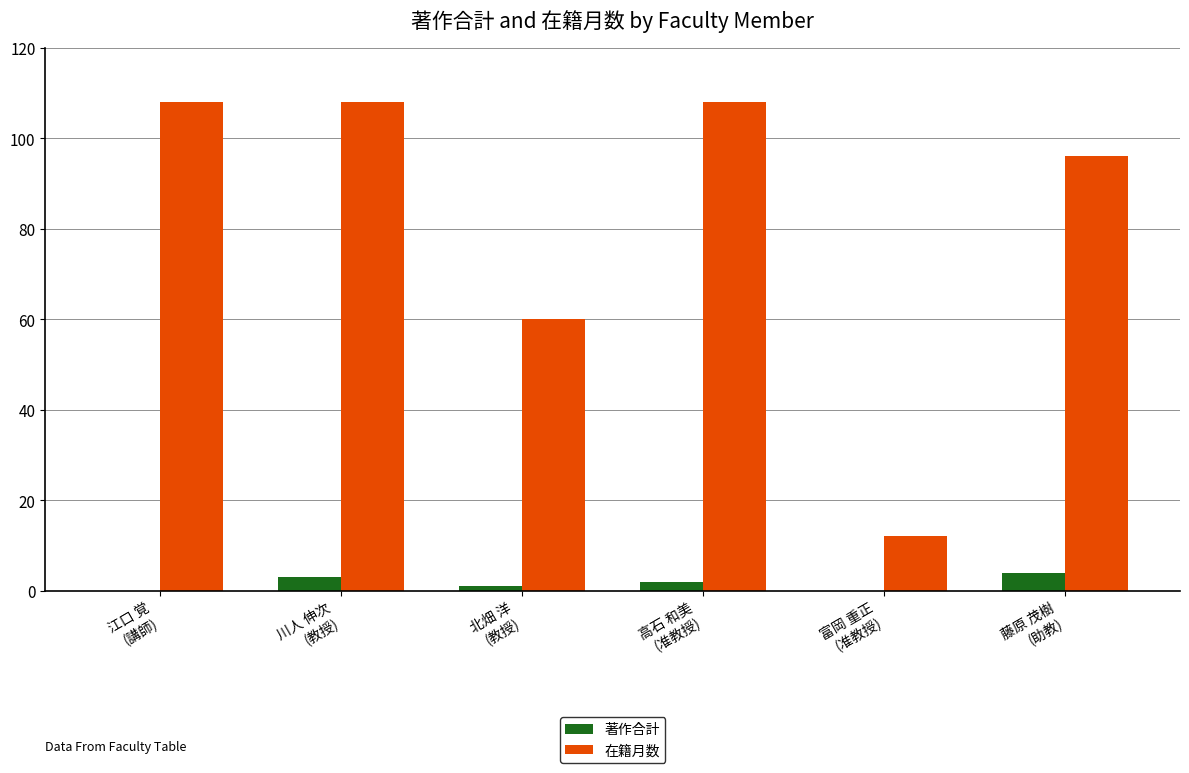

What is the highest value of the 在籍月数 series?

108